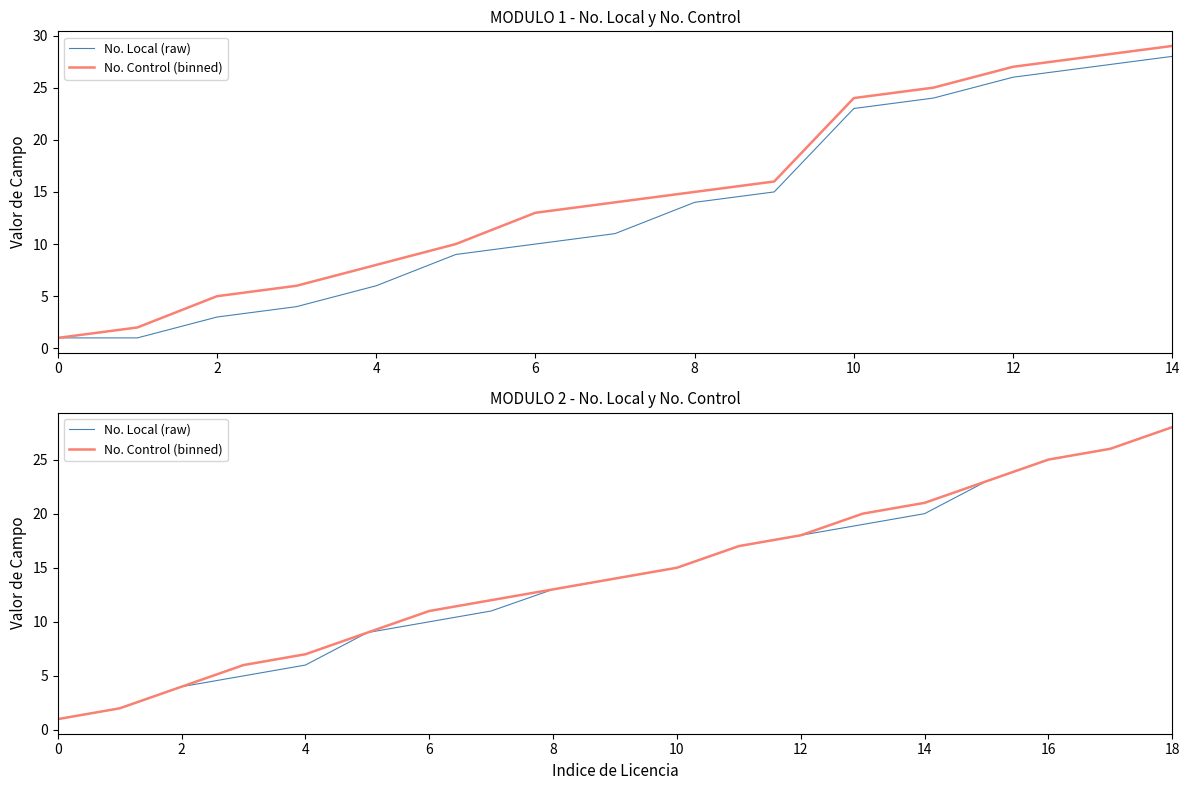

What are all the series names shown in the legend?

No. Local (raw), No. Control (binned)